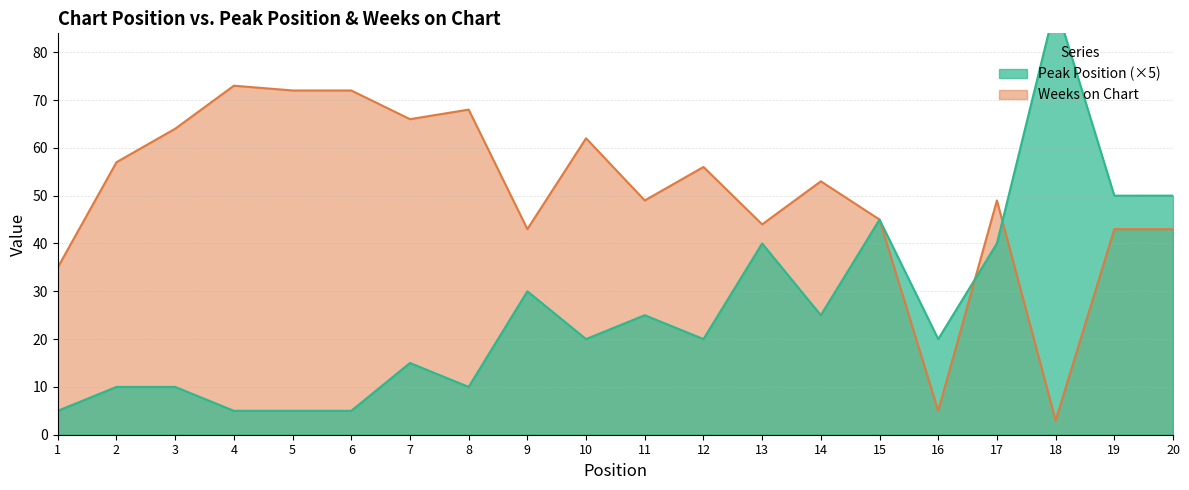

At which label is Peak Position closest to 47?

15